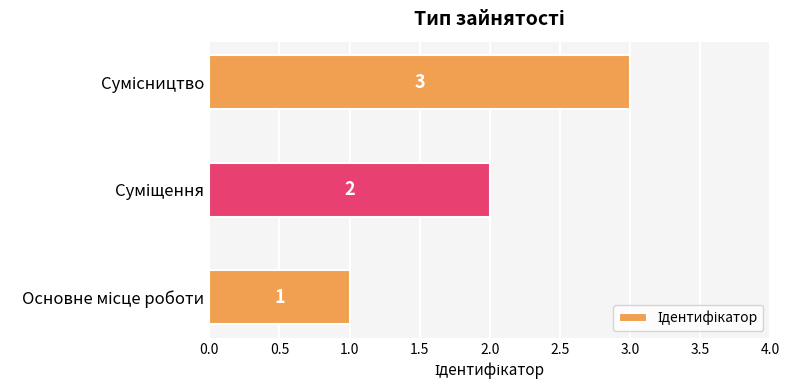

What is the sum of all values?

6